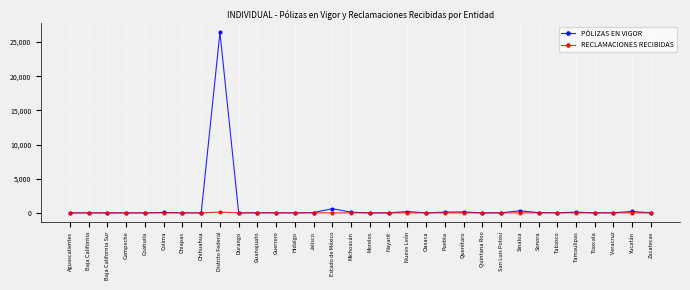

True or false: PÓLIZAS EN VIGOR has more than 0 interior local peaks.

True